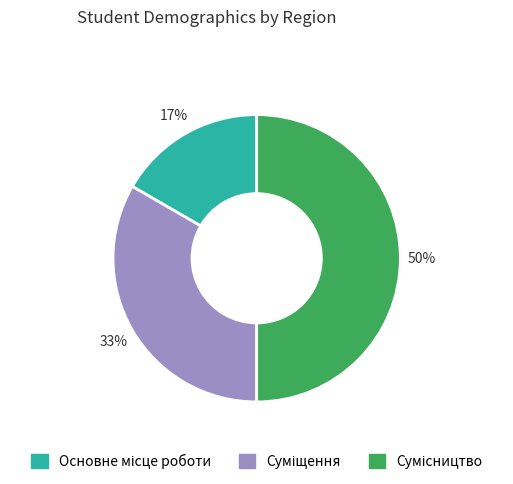

To the nearest percent, what is the difference between the largest and smallest slice percentages?

33%